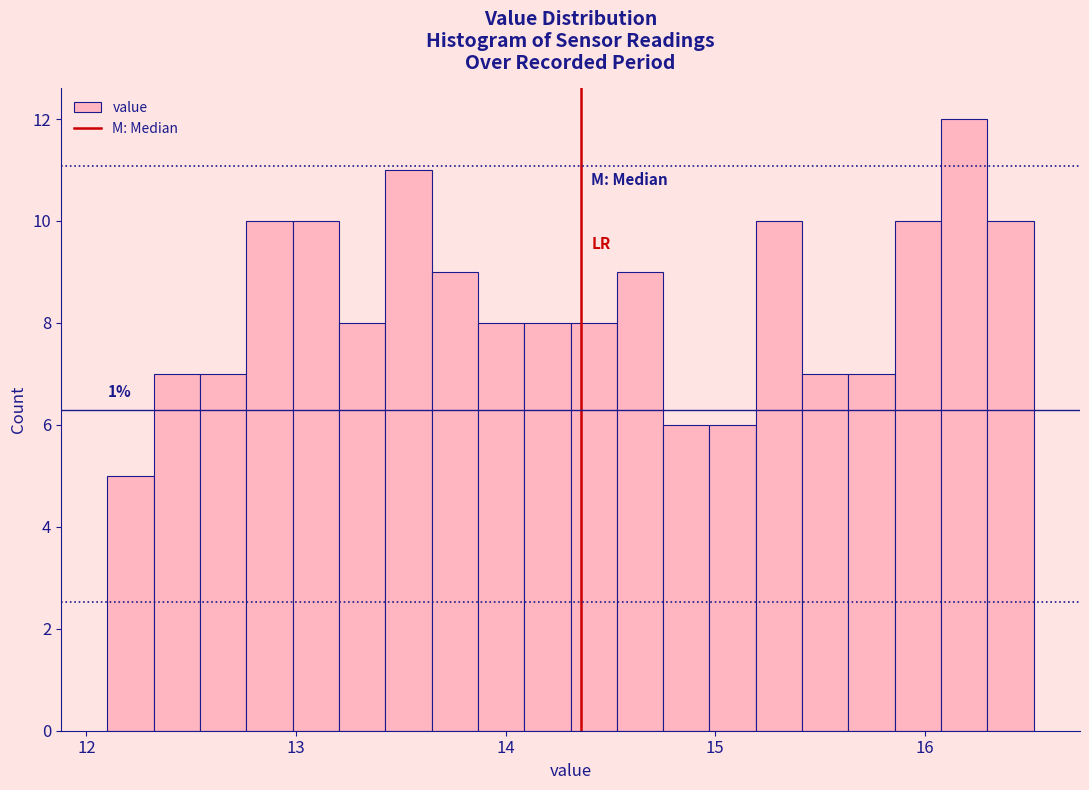

Around what value on the x-axis is the tallest bar? Give the approximate position of its centre, as read against the axis.

16.2